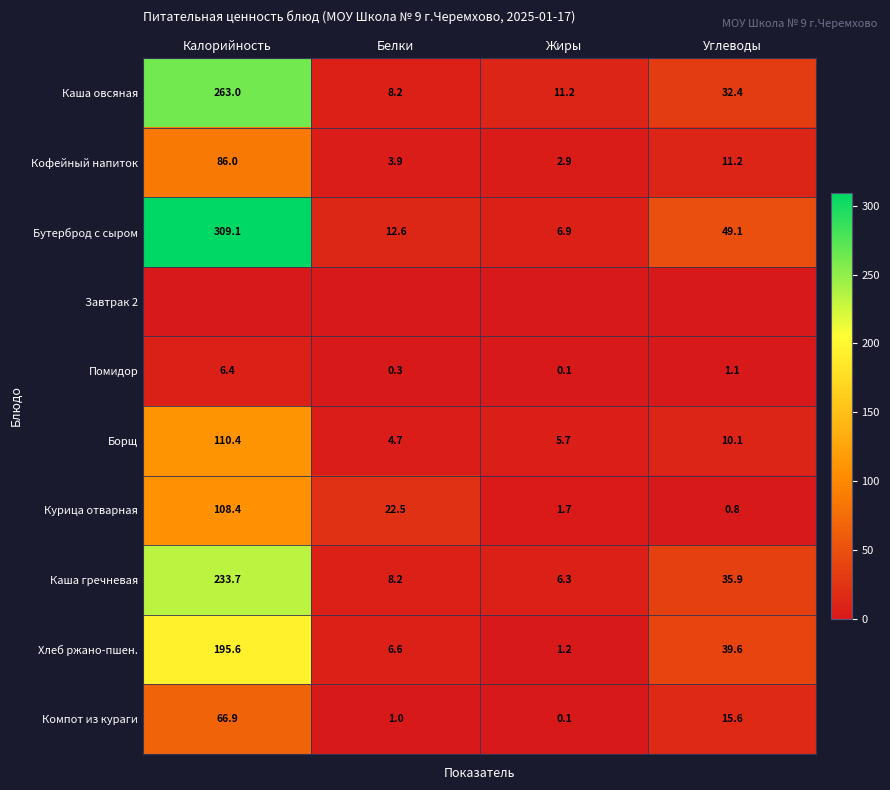

What is the approximate value of Курица отварная at Белки?

22.5